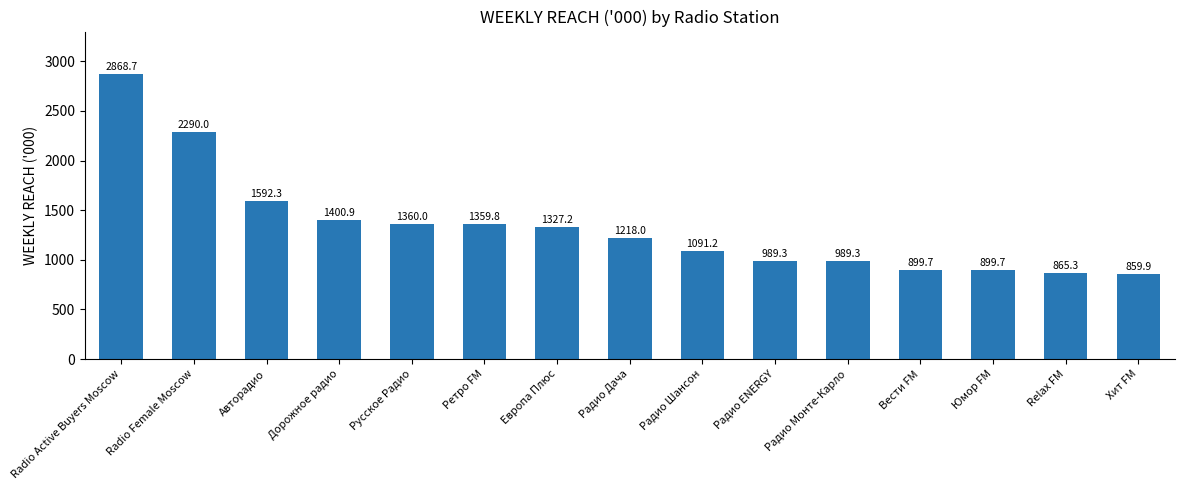

What is the average value?

1334.1